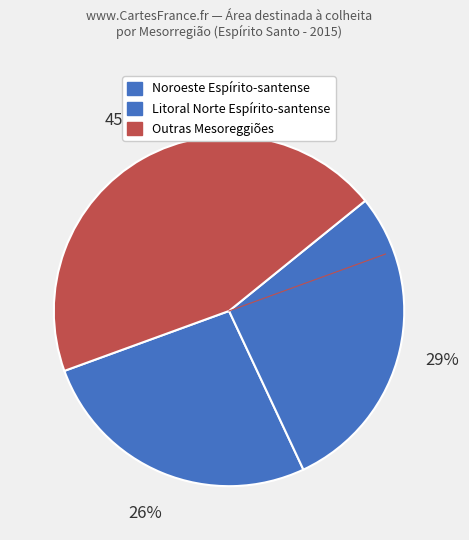

How many slices are in this pie chart?

3